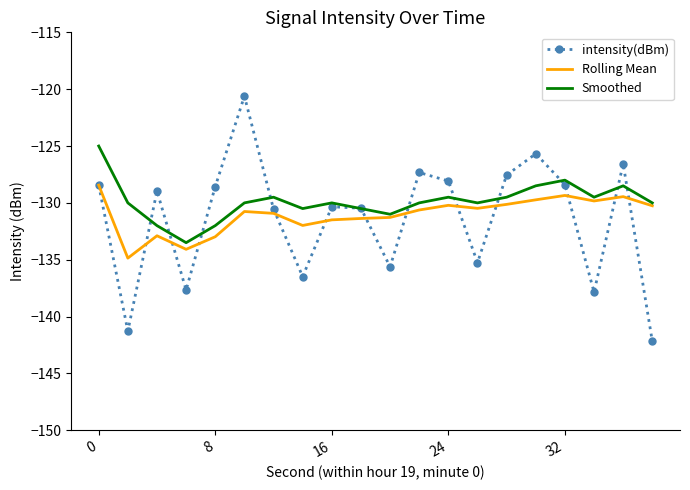

What is the highest value of the Smoothed series?

-125.0